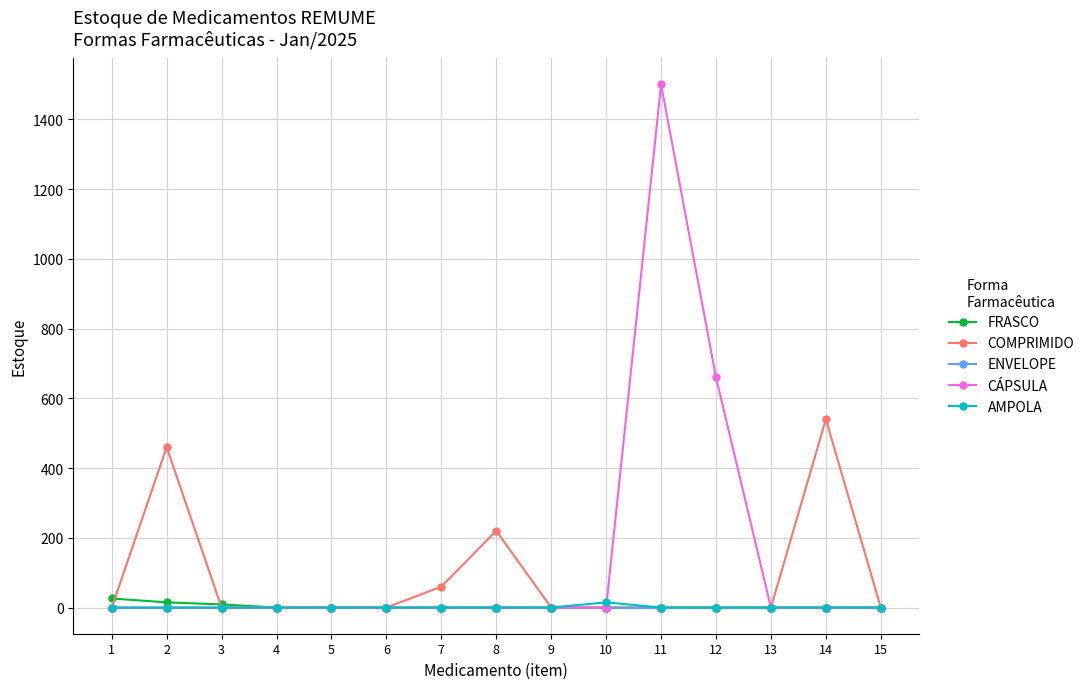

True or false: CÁPSULA has a value of 698 at 10.

False